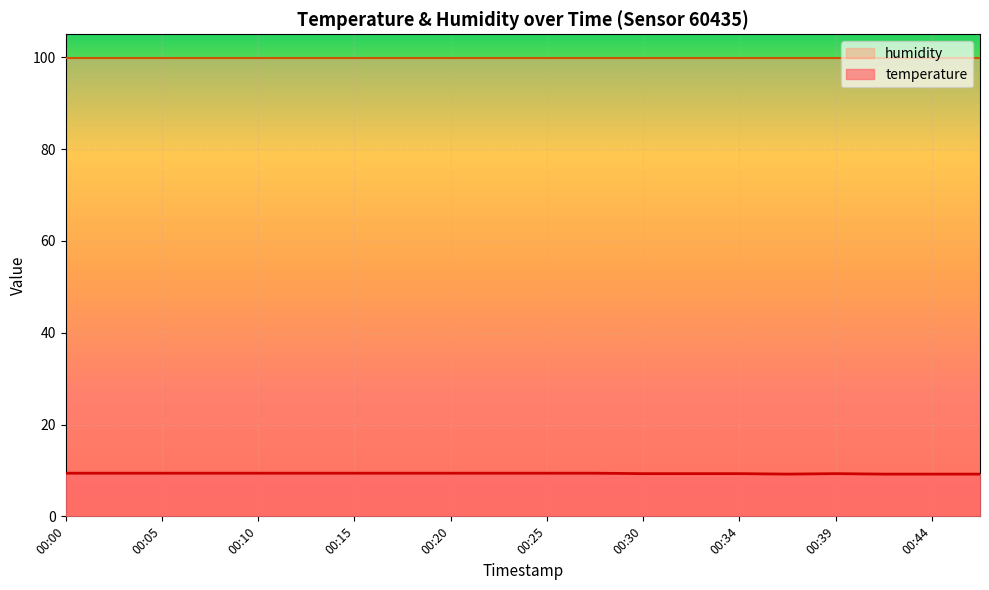

True or false: the data has more than 0 interior local peaks.

True